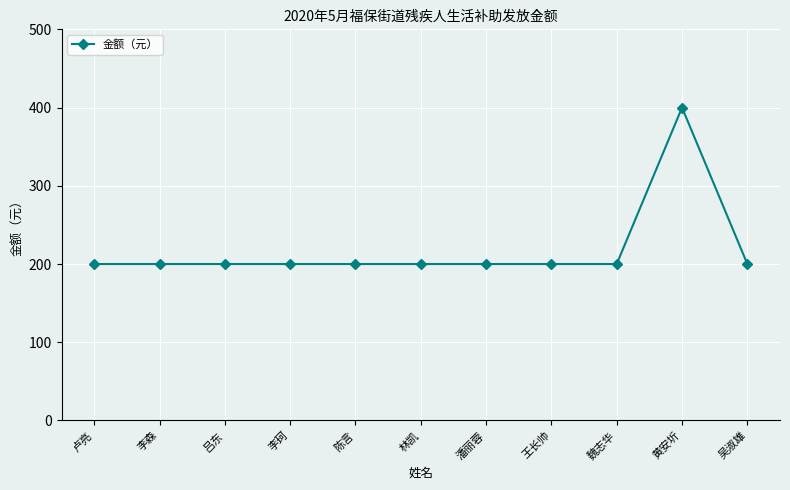

What is the value of the 9th point from the left?

200